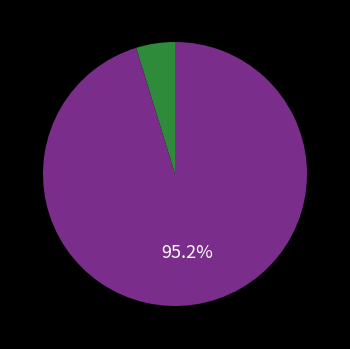

Does any single category account for the majority?

Yes